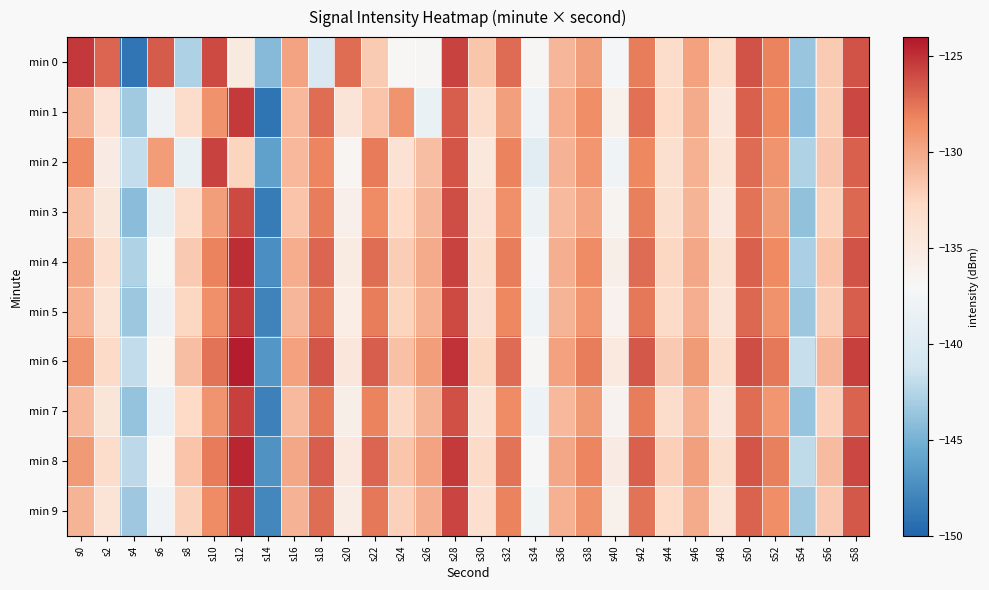

Count the number of categories in the chart.

30